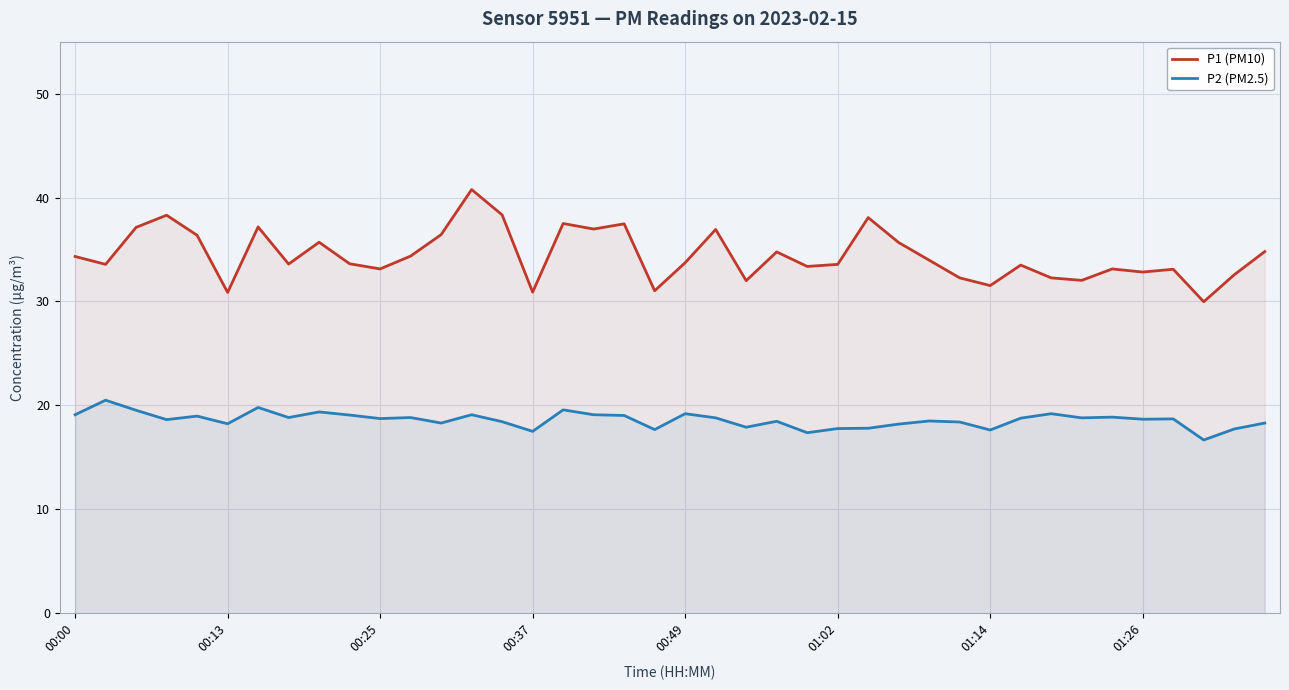

What position from the left is 8?

9